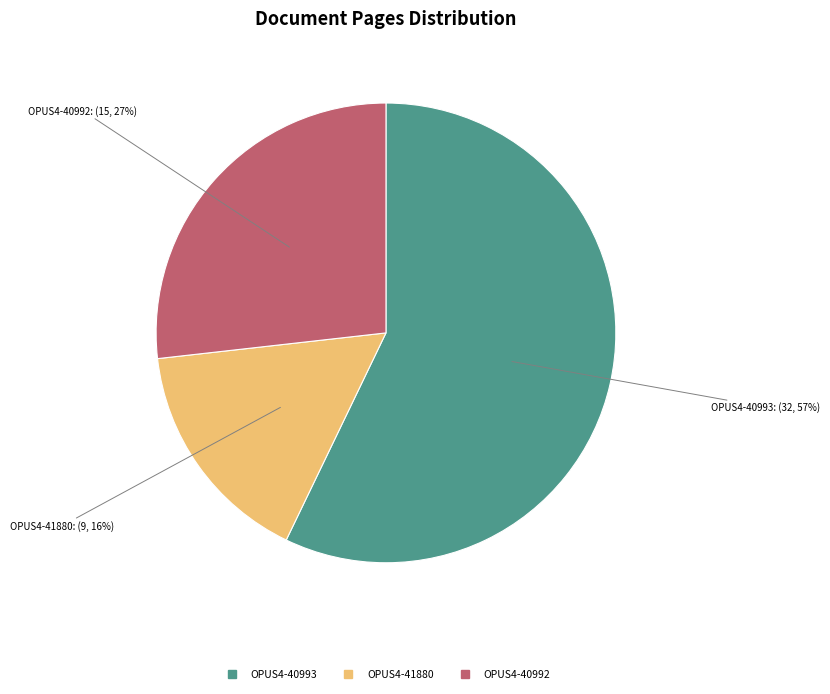

True or false: OPUS4-40992 accounts for 27% of the total.

True